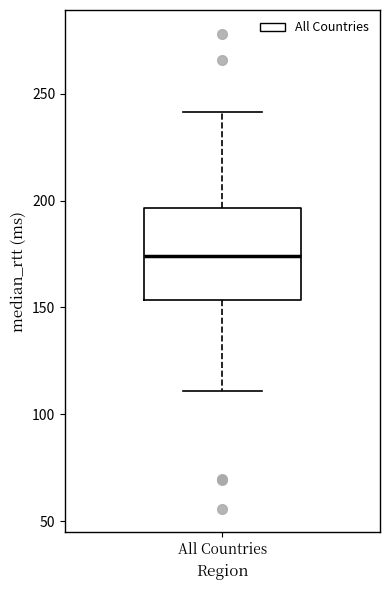

Read this box plot against the y-axis: the position of the median line, the range covered by the box, and the ends of both whiskers. The values are not printed on the chart, so give them approximately, as read against the axis.

median 175, box 155 to 195, whiskers 110 to 240